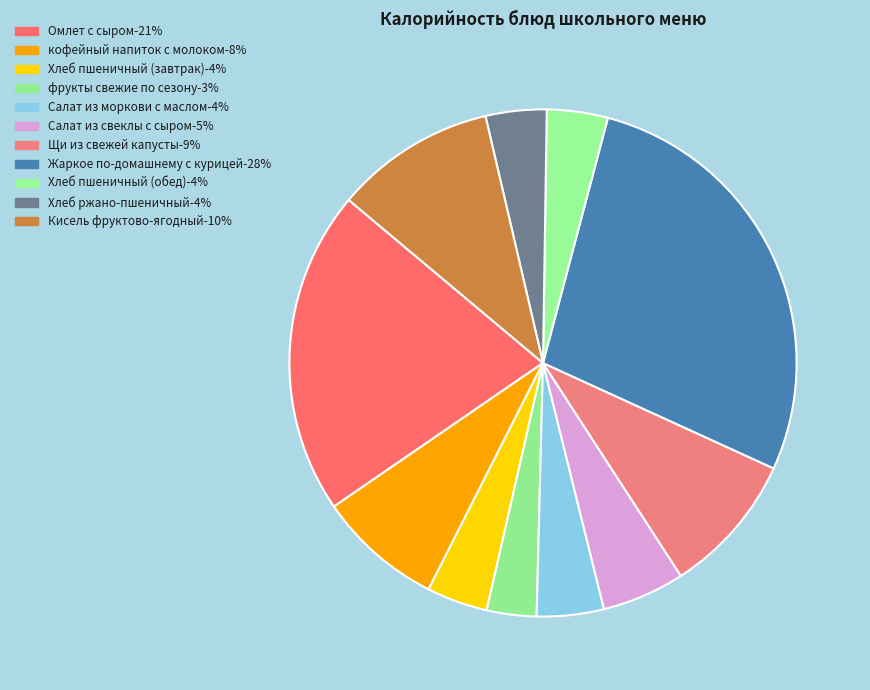

Rank the categories by value from highest to lowest.

Жаркое по-домашнему с курицей, Омлет с сыром, Кисель фруктово-ягодный, Щи из свежей капусты, кофейный напиток с молоком, Салат из свеклы с сыром, Салат из моркови с маслом, Хлеб пшеничный (завтрак), Хлеб пшеничный (обед), Хлеб ржано-пшеничный, фрукты свежие по сезону